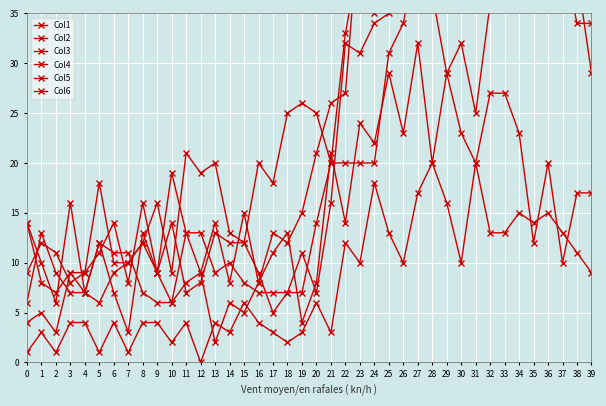

What are all the series names shown in the legend?

Col1, Col2, Col3, Col4, Col5, Col6